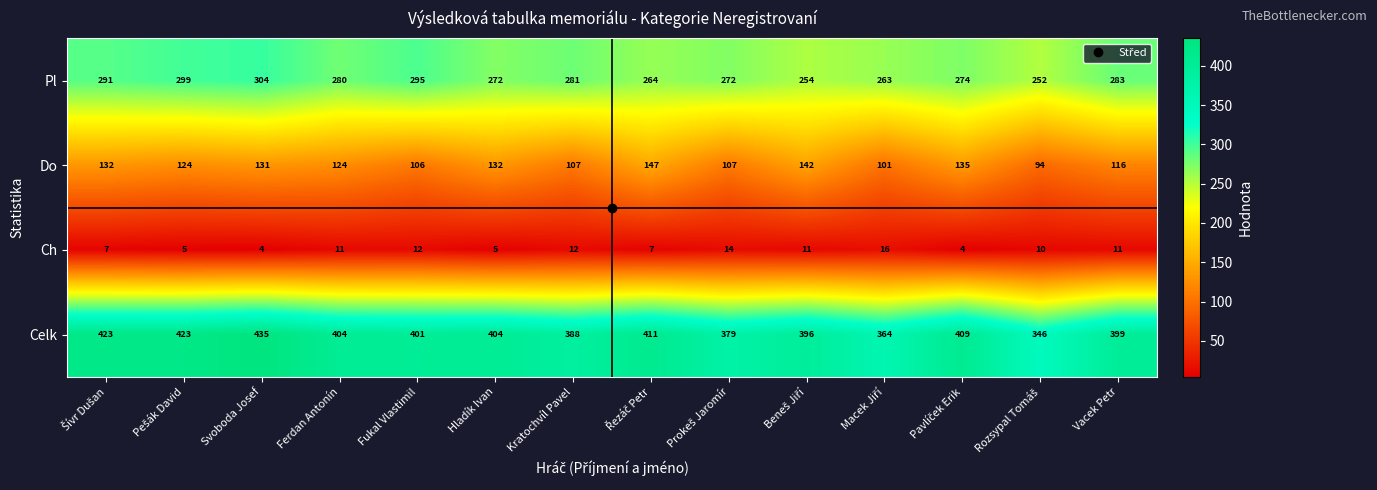

Rank the series by their maximum value, from highest to lowest.

Celk, Pl, Do, Ch